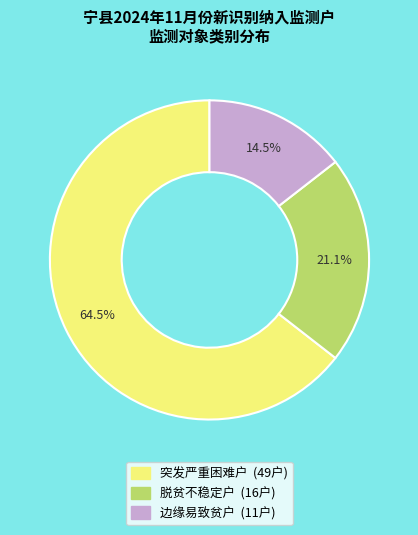

What is the total percentage of 突发严重困难户 and 边缘易致贫户?

78.9%